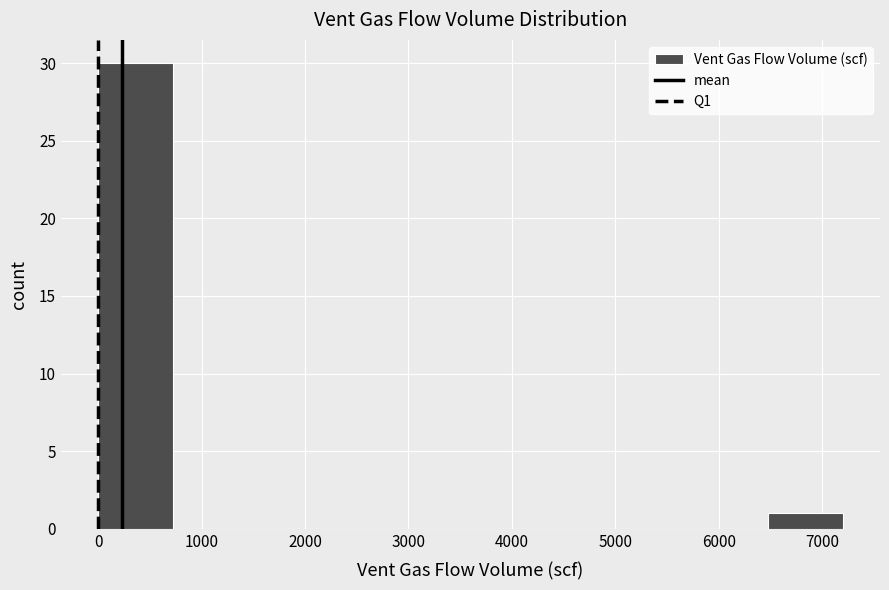

What is the height of the bar covering 0 to 720 on the x-axis? Neither the bar edges nor the heights are printed on the chart, so give them approximately, as read against the axes.

30